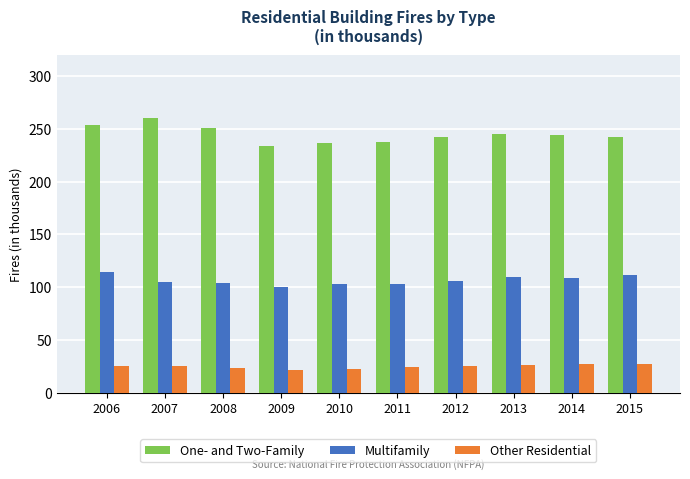

What is the difference between the highest and lowest values at 2007?

235.7